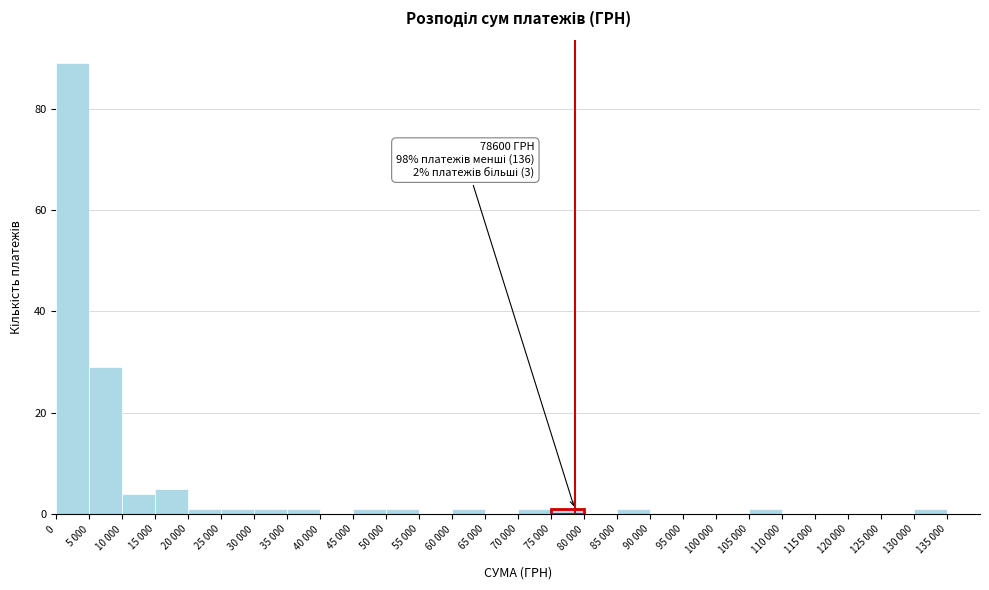

Reading right to left, list all the values displayed in this chart.

135 000=0	130 000=1	125 000=0	120 000=0	115 000=0	110 000=0	105 000=1	100 000=0	95 000=0	90 000=0	85 000=1	80 000=0	75 000=1	70 000=1	65 000=0	60 000=1	55 000=0	50 000=1	45 000=1	40 000=0	35 000=1	30 000=1	25 000=1	20 000=1	15 000=5	10 000=4	5 000=29	0=89